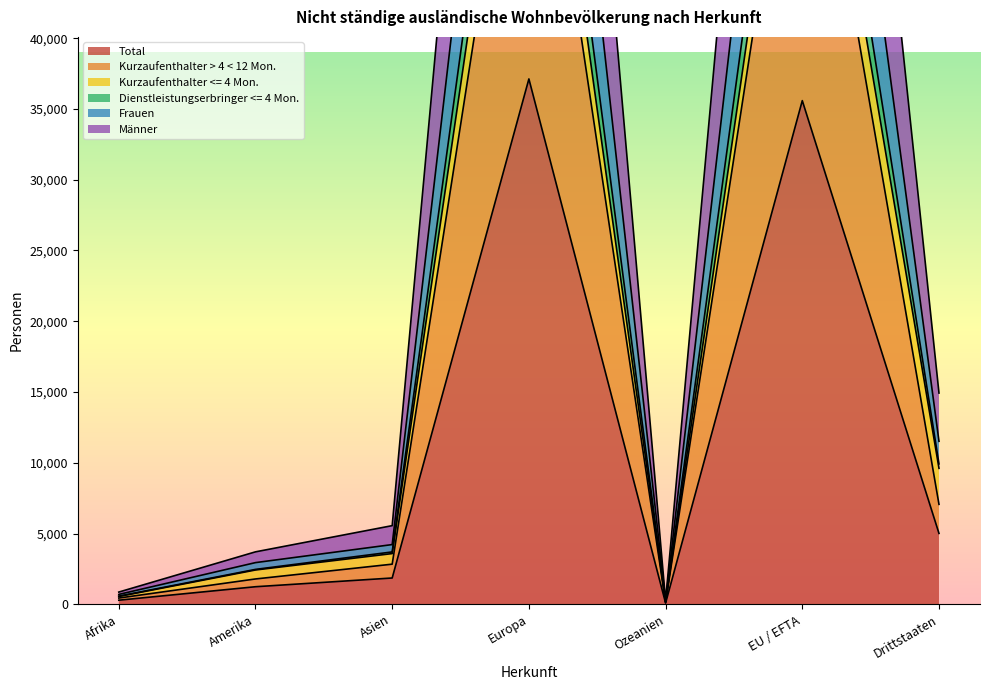

True or false: Kurzaufenthalter > 4 < 12 Mon. and Männer cross at least once.

False